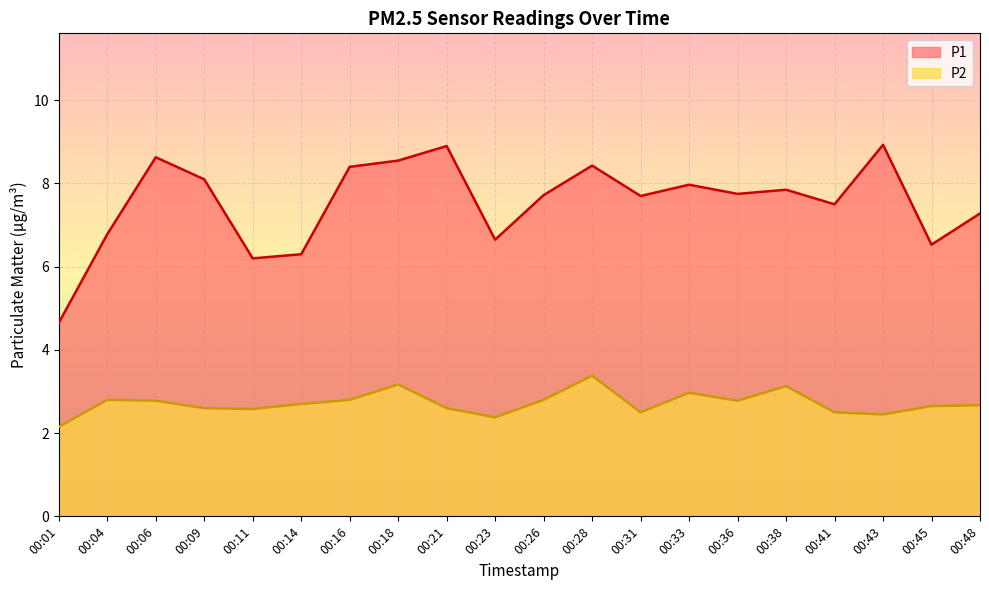

Which series has the largest total across all categories?

P1